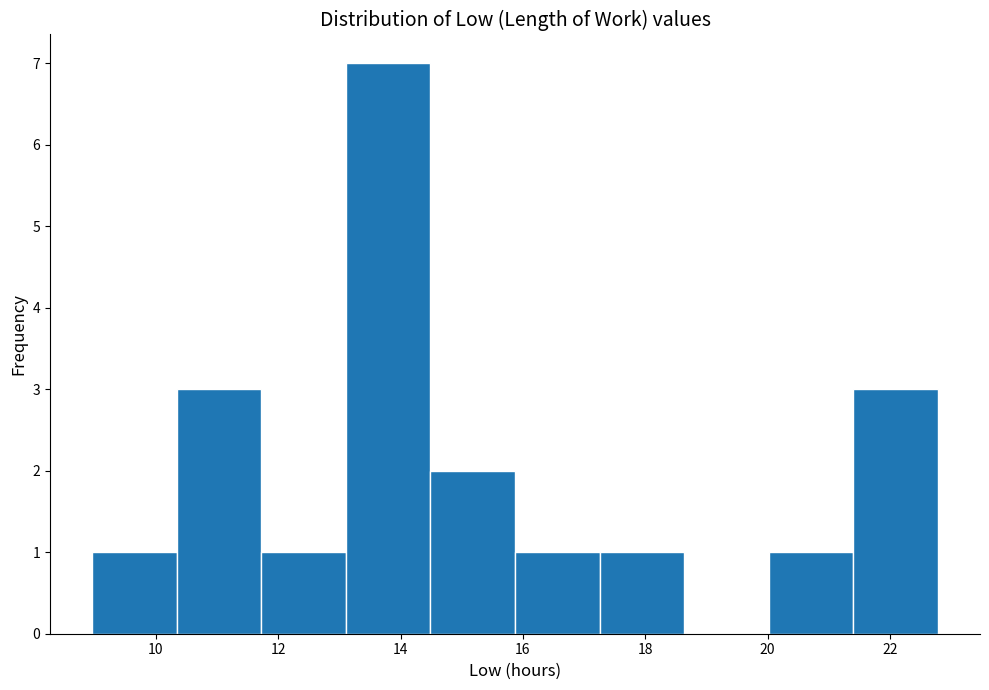

Reading left to right, transcribe this chart: for each bar, give the range it covers on the x-axis and its height. Neither the bar edges nor the heights are printed on the chart, so give them approximately, as read against the axes.

9.0 to 10.4: 1
10.4 to 11.8: 3
11.8 to 13.2: 1
13.2 to 14.4: 7
14.4 to 15.8: 2
15.8 to 17.2: 1
17.2 to 18.6: 1
18.6 to 20.0: 0
20.0 to 21.4: 1
21.4 to 22.8: 3